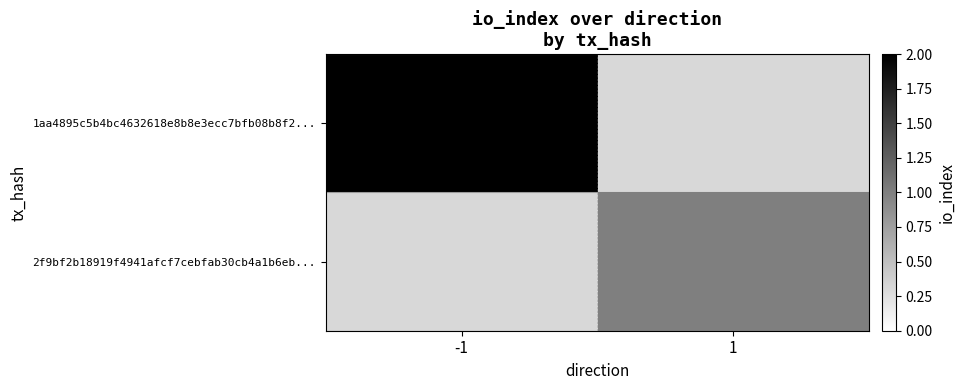

Rank the series by their average value, from highest to lowest.

1aa4895c5b4bc4632618e8b8e3ecc7bfb08b8f2..., 2f9bf2b18919f4941afcf7cebfab30cb4a1b6eb...